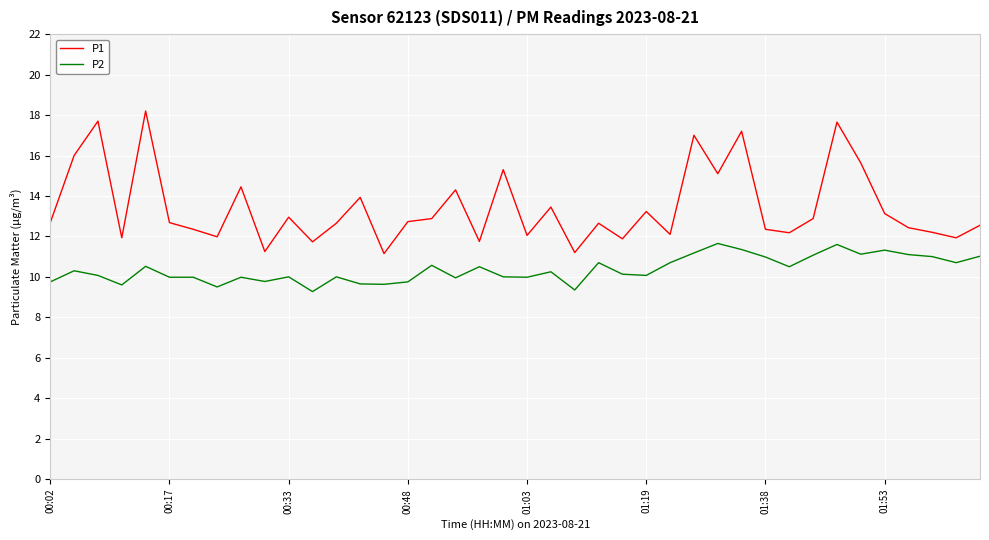

Which series has the largest range (max minus min)?

P1